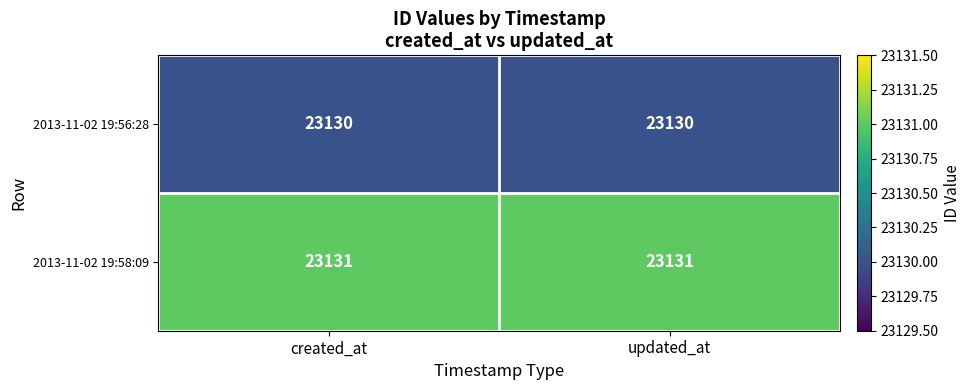

List the series in order of their overall mean, highest first.

2013-11-02 19:58:09, 2013-11-02 19:56:28